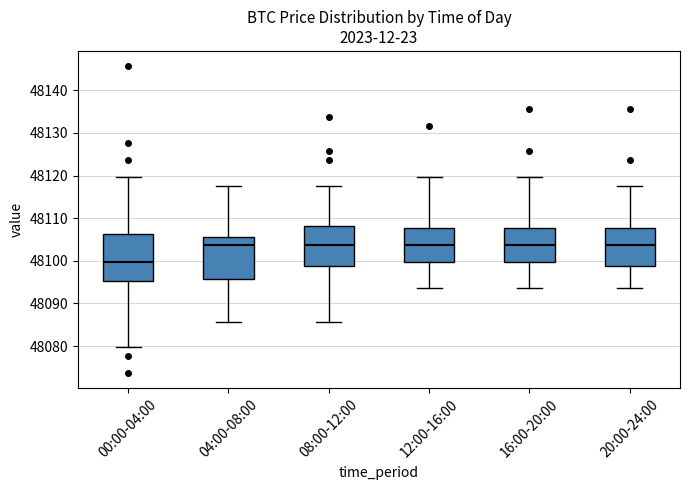

Reading left to right, read every box against the y-axis: the position of its median line, the range the box covers, and the ends of its whiskers. The values are not printed on the chart, so give them approximately, as read against the axis.

00:00-04:00: median 48100, box 48095 to 48106, whiskers 48080 to 48120
04:00-08:00: median 48104, box 48096 to 48106, whiskers 48086 to 48118
08:00-12:00: median 48104, box 48099 to 48108, whiskers 48086 to 48118
12:00-16:00: median 48104, box 48100 to 48108, whiskers 48094 to 48120
16:00-20:00: median 48104, box 48100 to 48108, whiskers 48094 to 48120
20:00-24:00: median 48104, box 48099 to 48108, whiskers 48094 to 48118